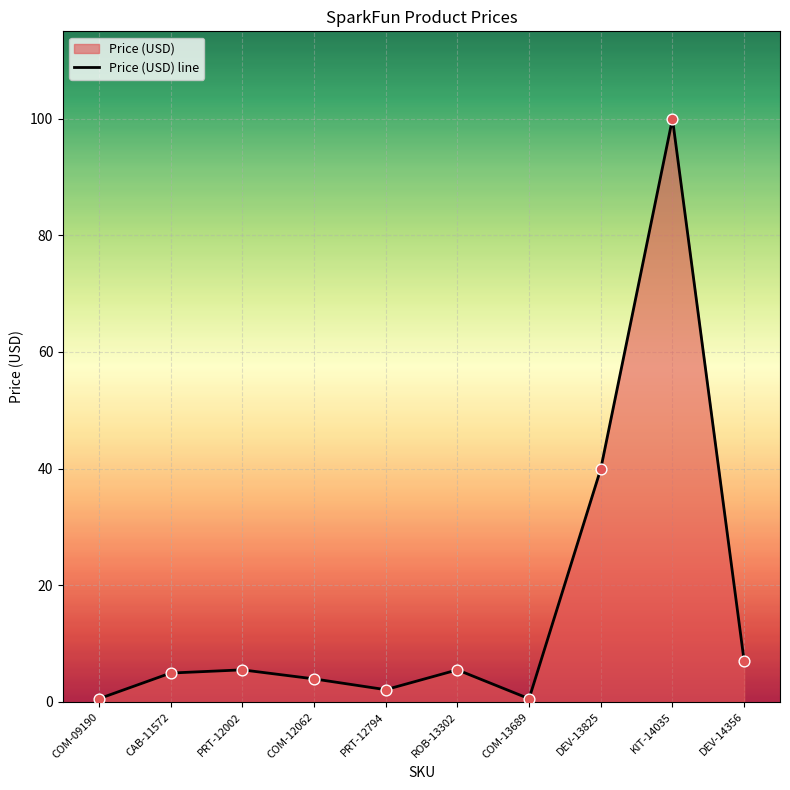

Which has a higher value, KIT-14035 or DEV-14356?

KIT-14035